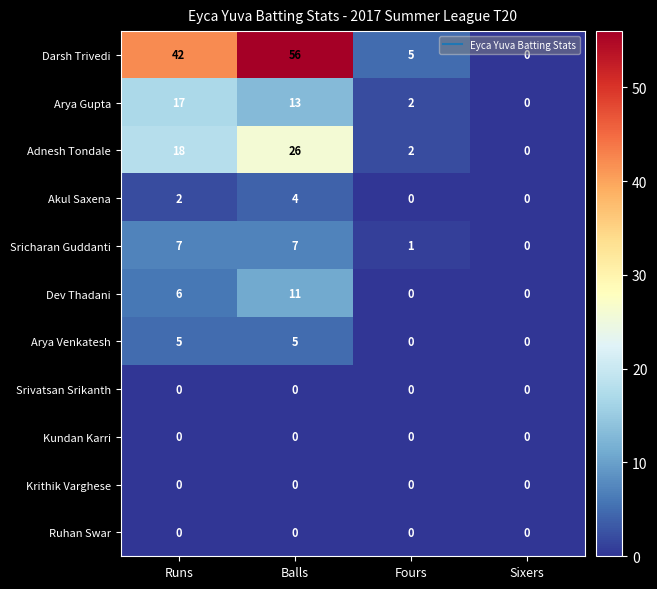

Which series has the largest total across all categories?

Darsh Trivedi